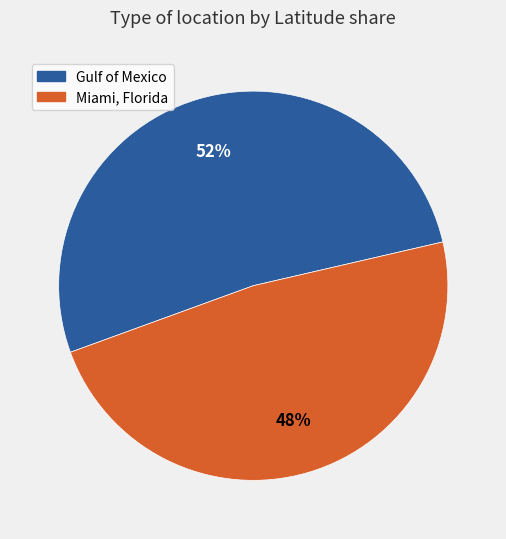

Approximately how many times larger is the value at Miami, Florida compared to Gulf of Mexico?

0.9